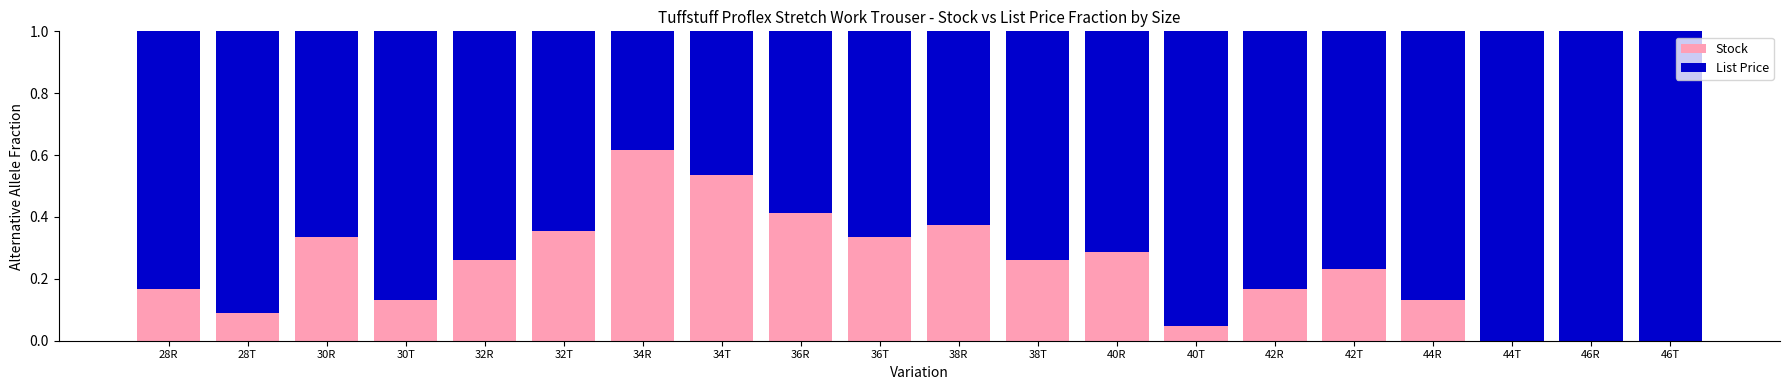

Are the bars horizontal?

No